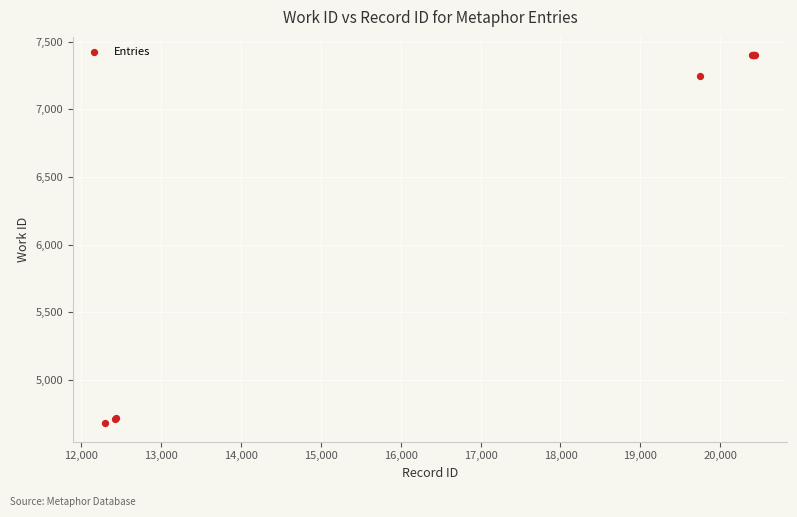

What Y value in the scatter plot is closest to 6039?

7246